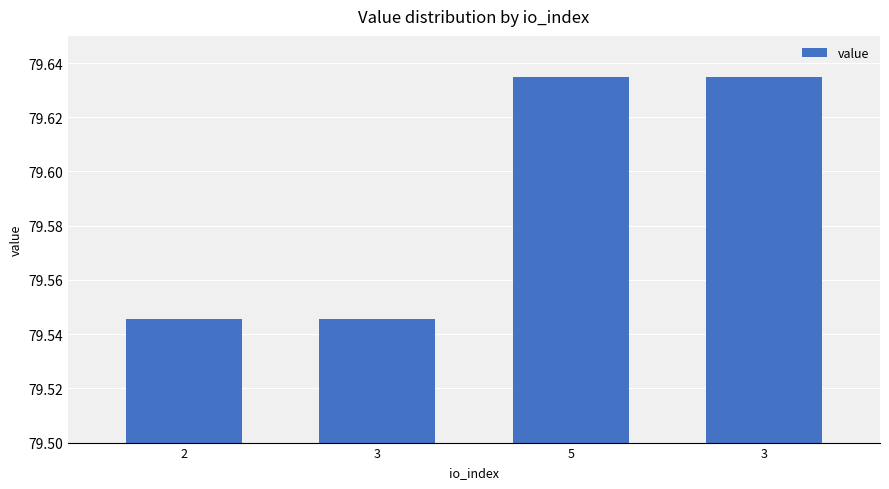

Are the bars horizontal?

No